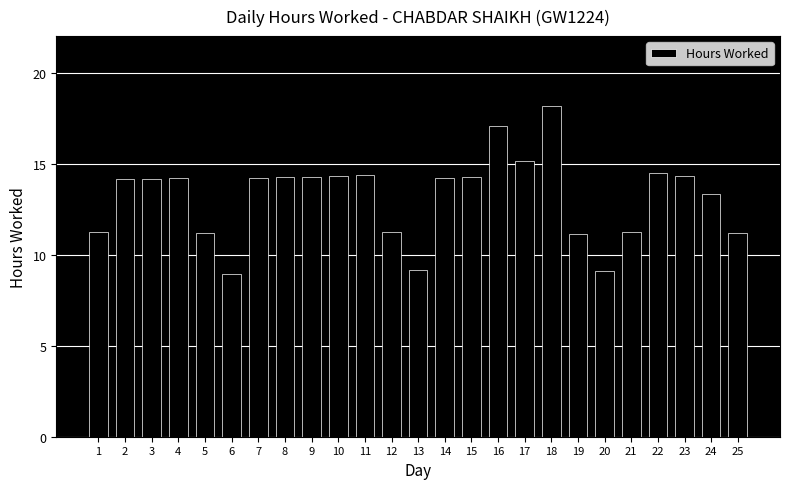

What is the difference between the maximum and minimum values?

9.2